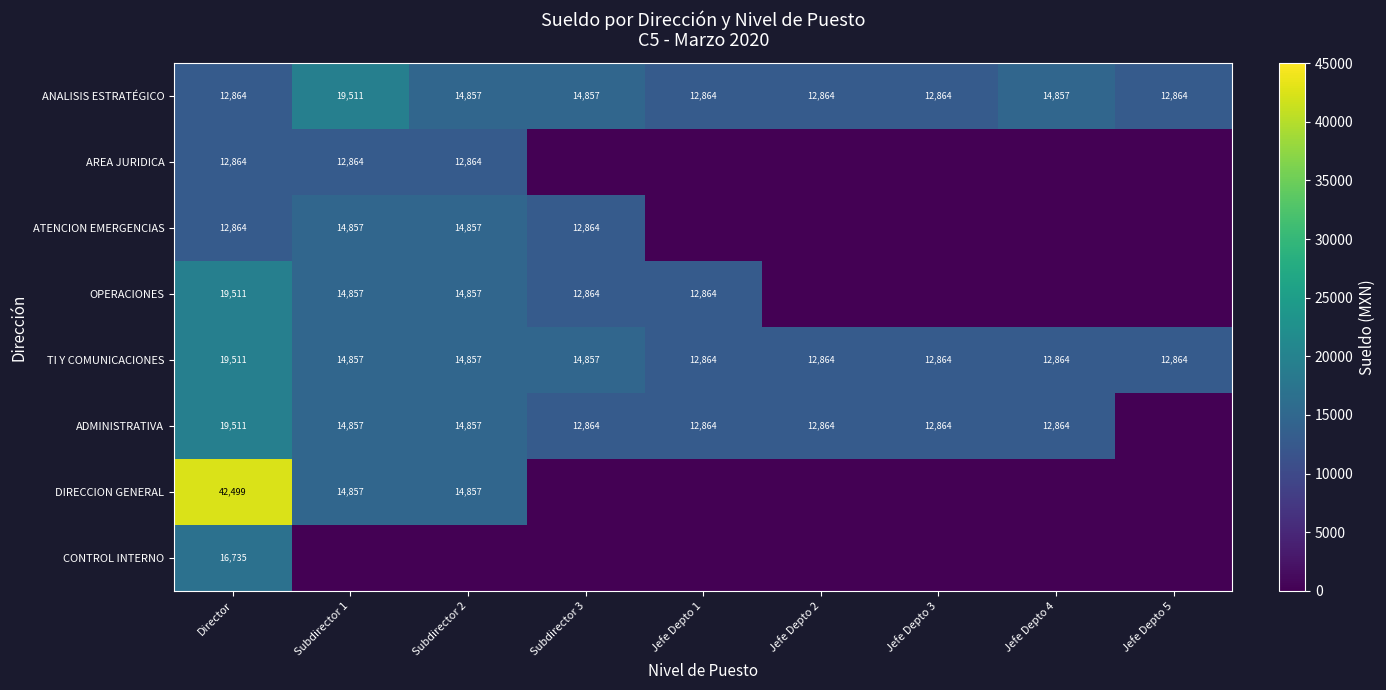

The value of DIRECCION GENERAL at Subdirector 1 is 9039. True or false?

False